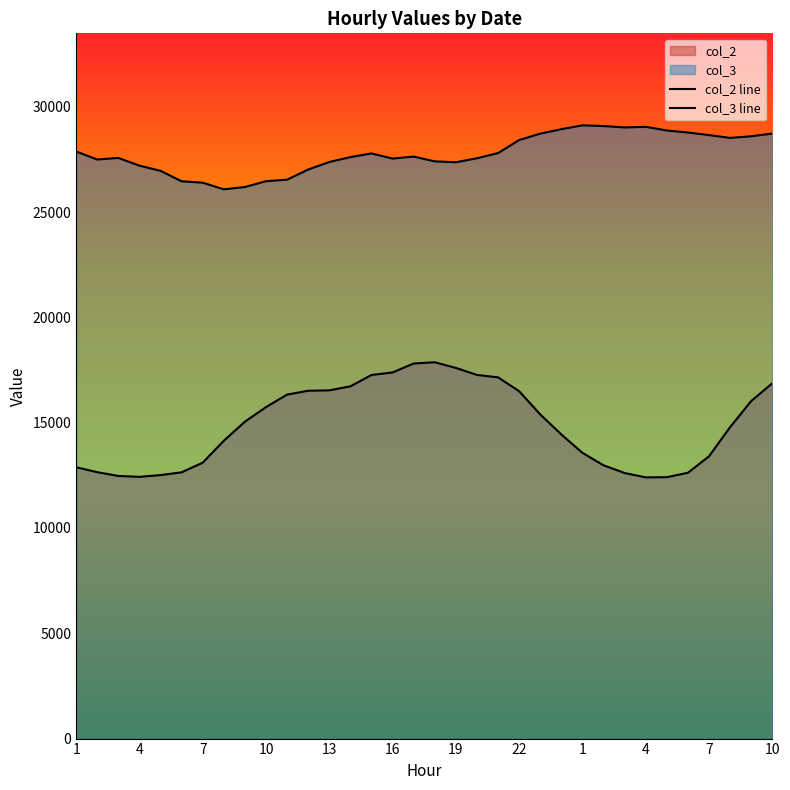

At which label is col_3 line closest to 27599?

13